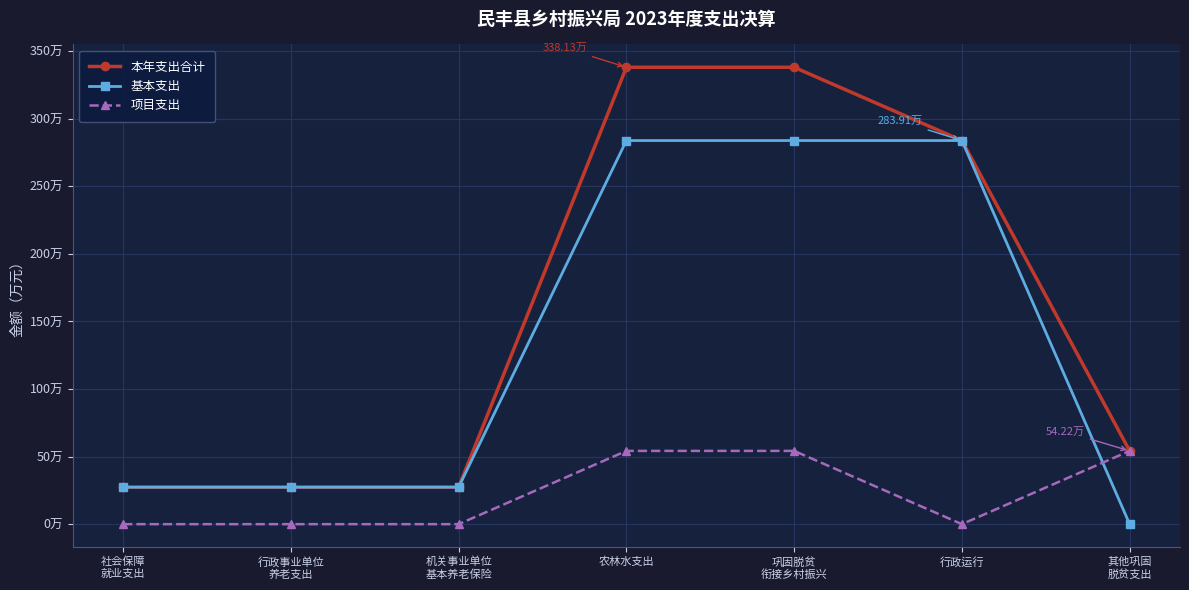

Which series changed the most between 农林水支出 and 行政运行?

项目支出